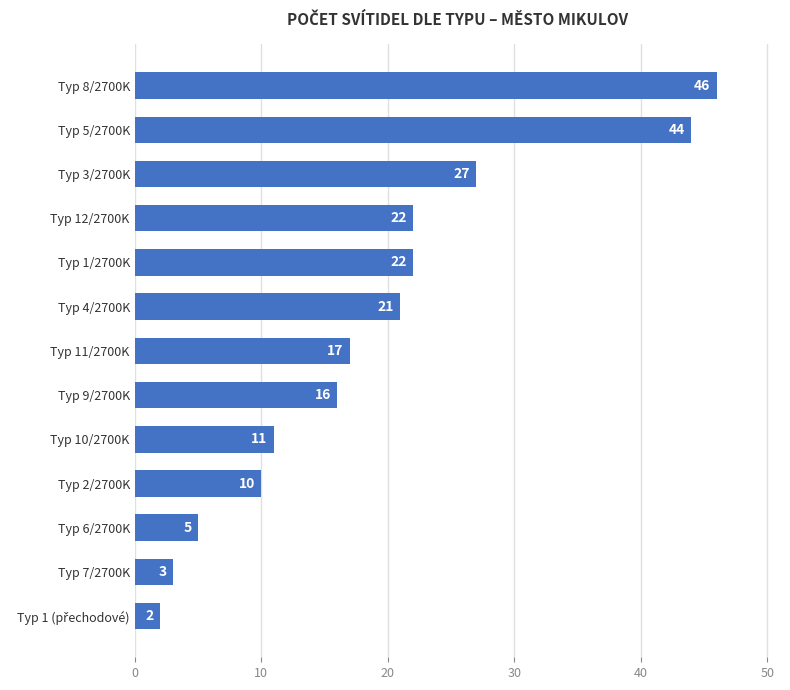

What is the average value?

19